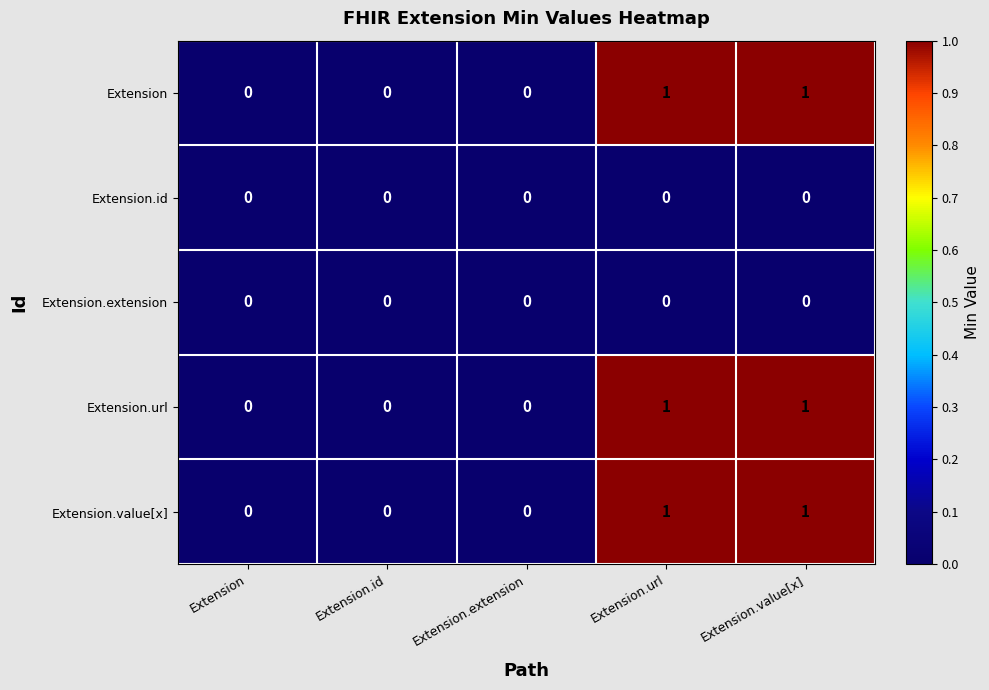

True or false: Extension.value[x] has a value of 1 at Extension.value[x].

True